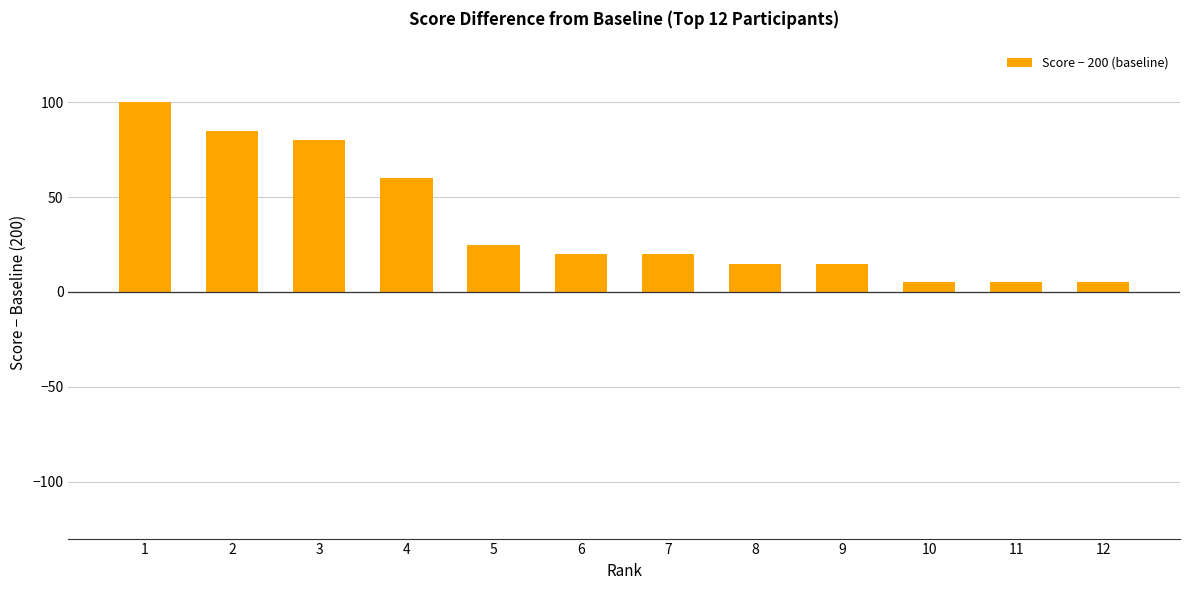

Which label corresponds to the largest value in the chart?

1